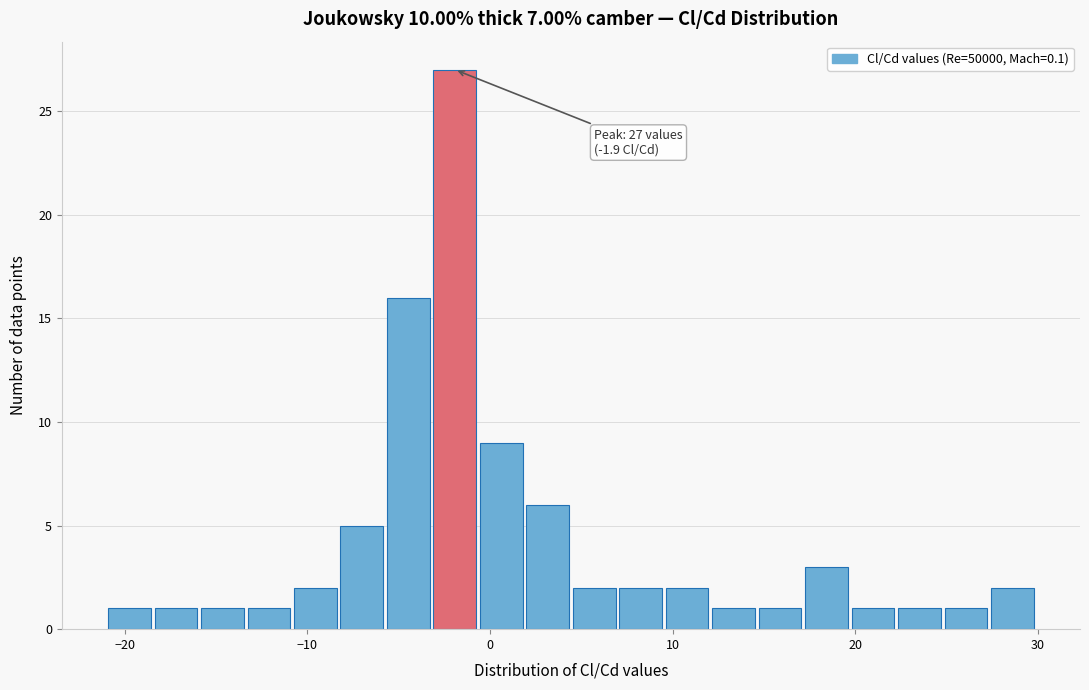

Read against the x-axis, roughly where is the centre of the tallest bar?

-2